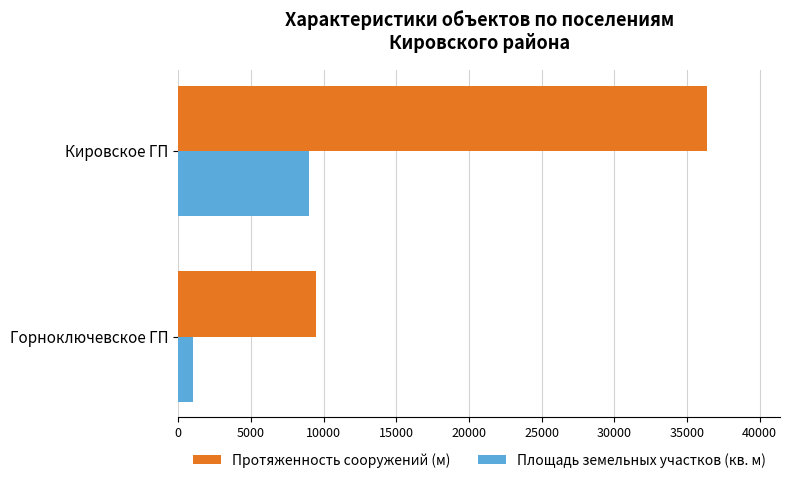

What is the approximate value of Площадь земельных участков (кв. м) at Горноключевское ГП?

1010